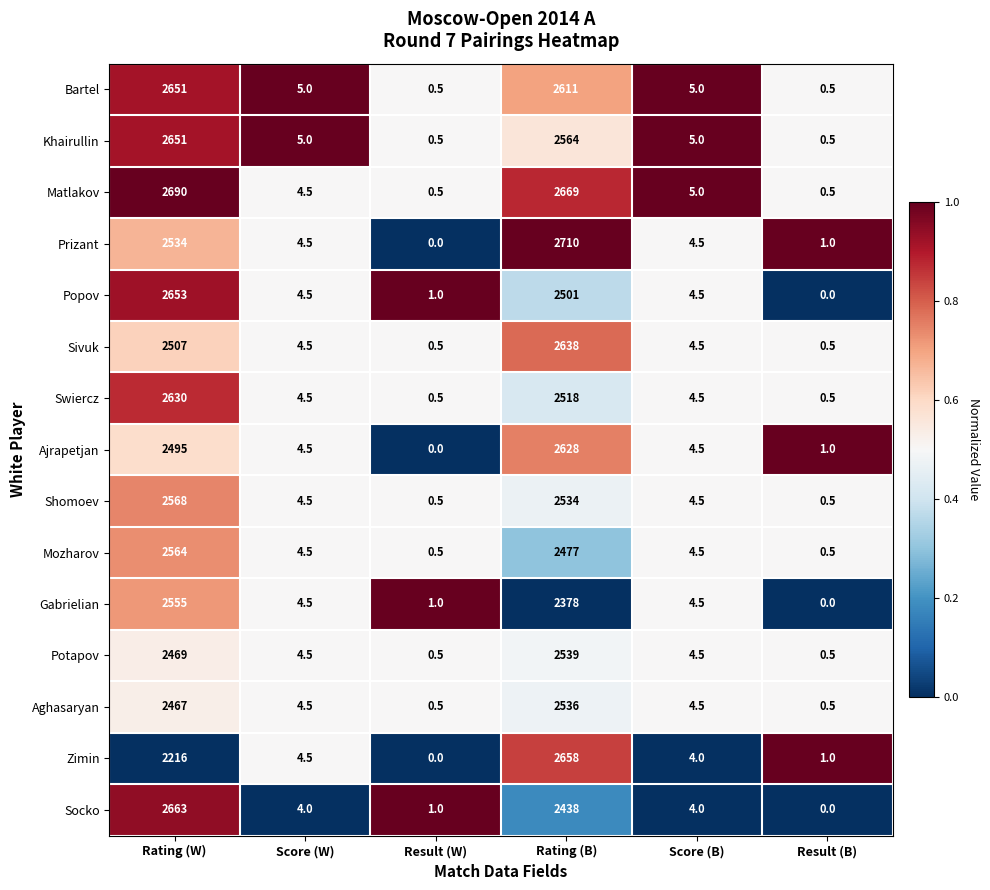

Which series has the widest spread of values?

Prizant